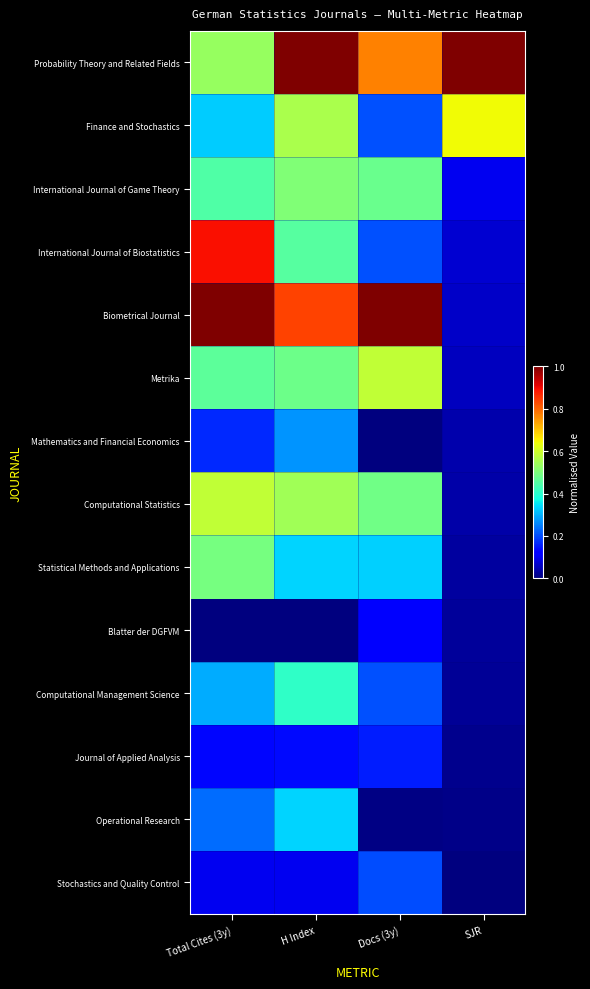

Which series has the largest total across all categories?

Probability Theory and Related Fields